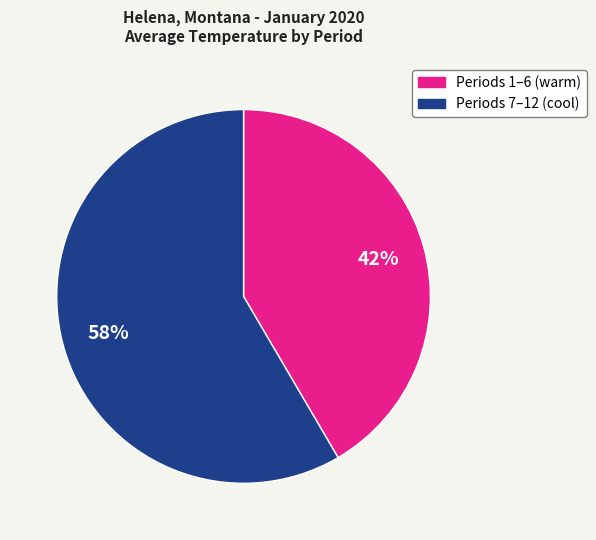

Is there any slice that represents more than half of the pie?

Yes